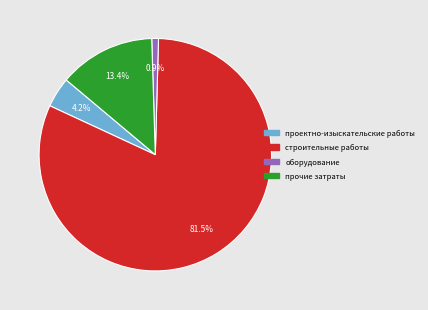

Rank the categories by value from highest to lowest.

строительные работы, прочие затраты, проектно-изыскательские работы, оборудование